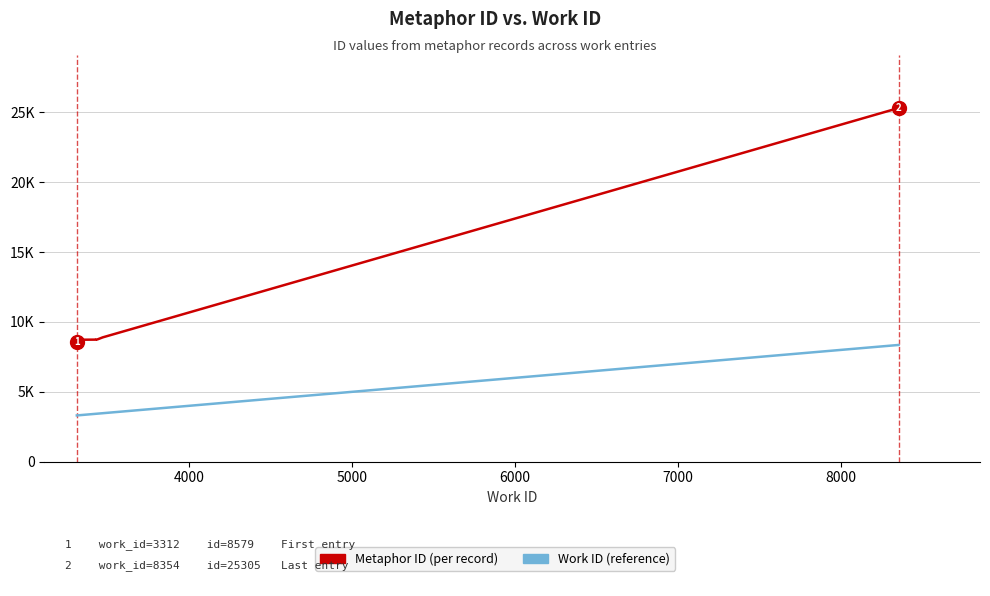

Does the chart display data point markers on the line(s)?

No